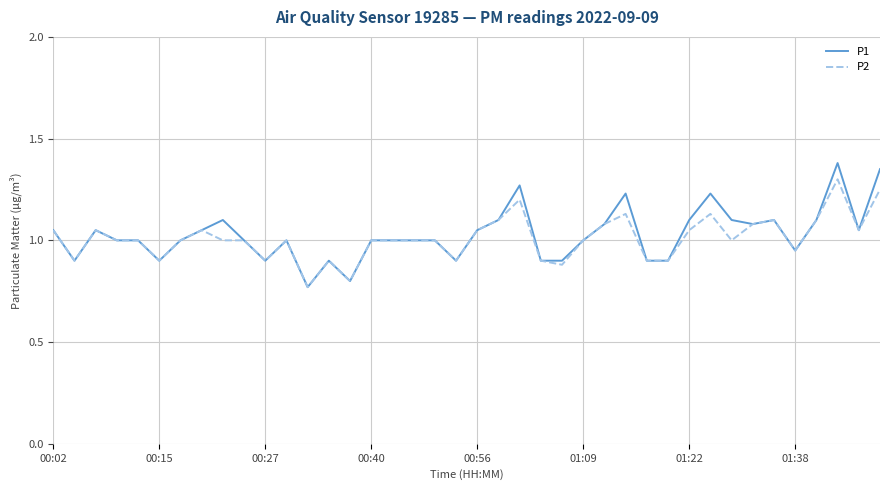

List the series in order of their peak value, highest first.

P1, P2